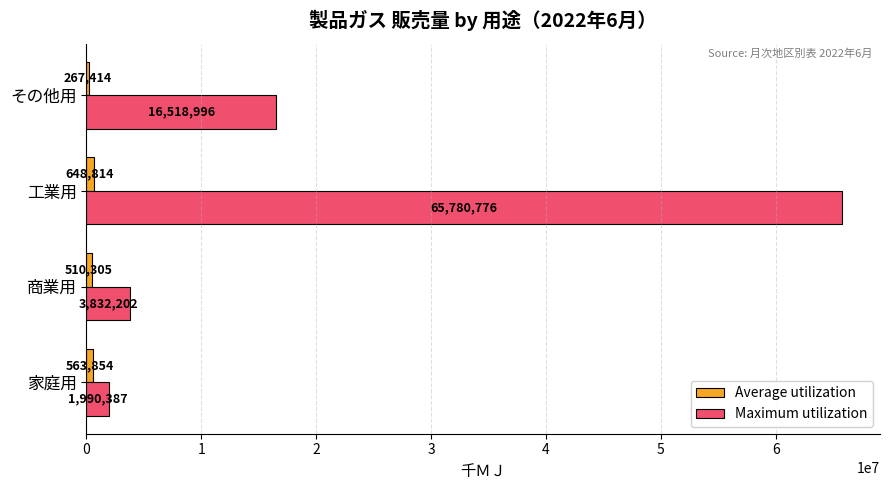

At how many categories does at least one series exceed 3832118?

3